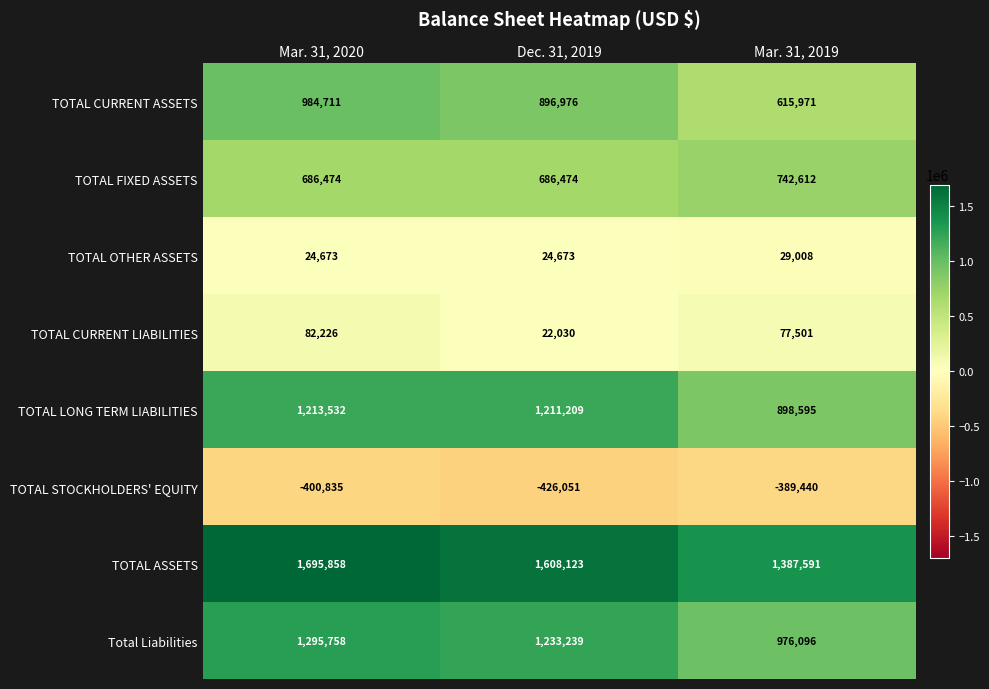

At which label does TOTAL CURRENT ASSETS first exceed 896976?

Mar. 31, 2020